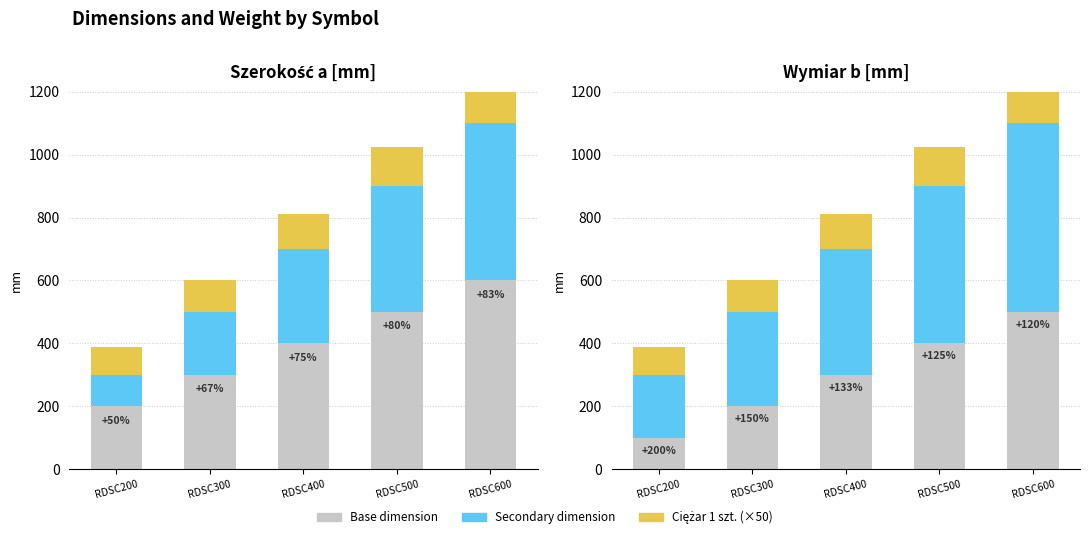

What is the value of the Wymiar b [mm] bar at the 5th from the left?

500.0